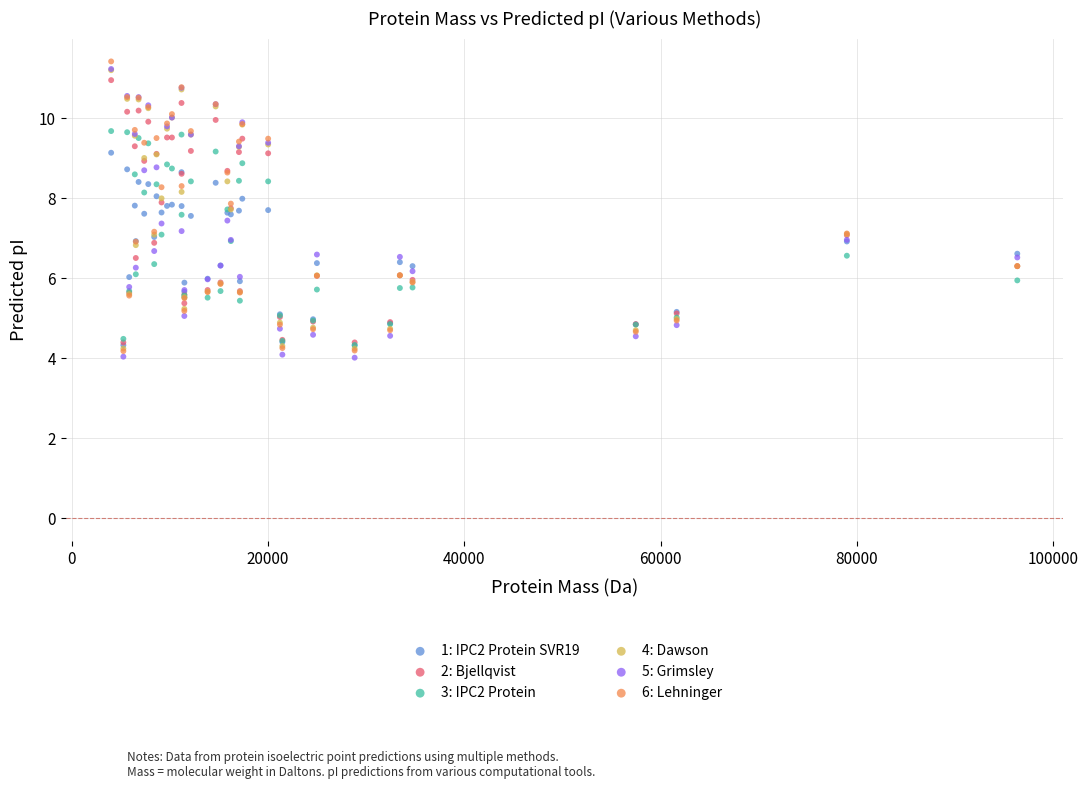

Which series has the widest spread of Y values?

6: Lehninger